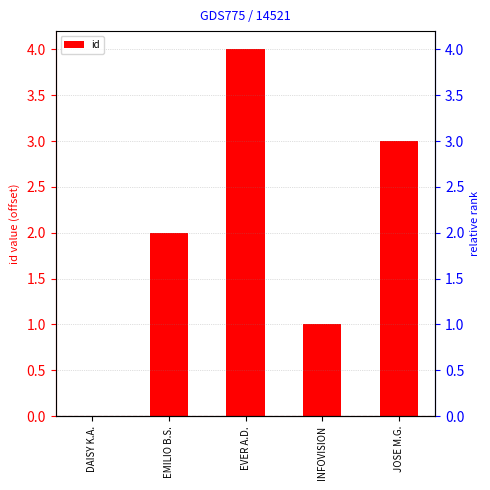

List the labels in order of value, smallest first.

DAISY K.A., INFOVISION, EMILIO B.S., JOSE M.G., EVER A.D.